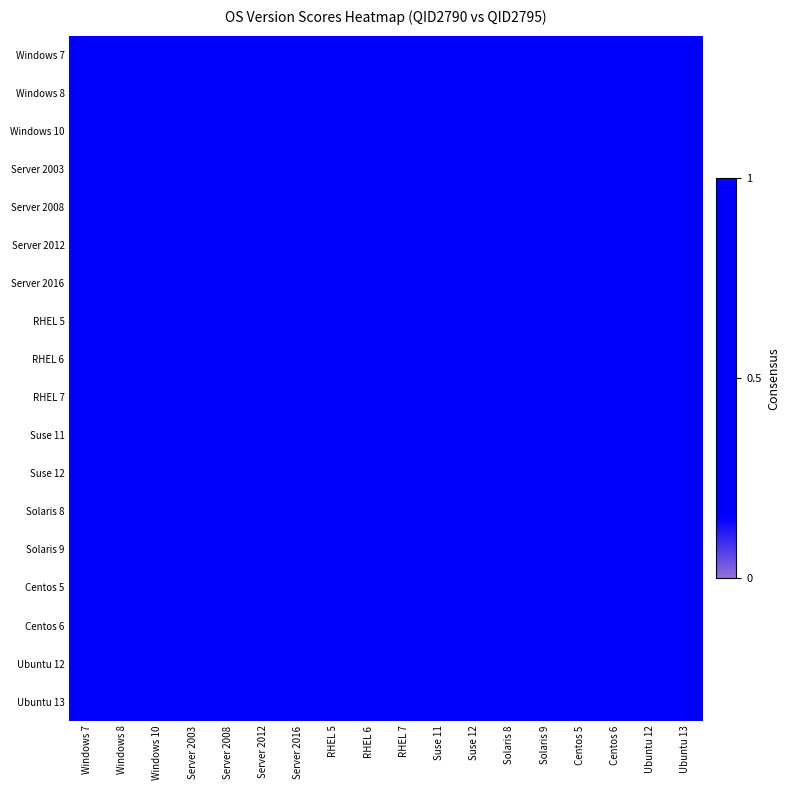

Which category has the highest value across all series?

Windows 7